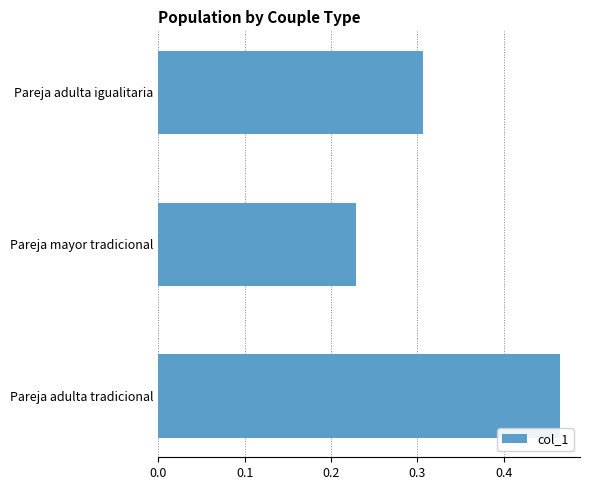

Is it true that the value at Pareja mayor tradicional is 0.3?

False